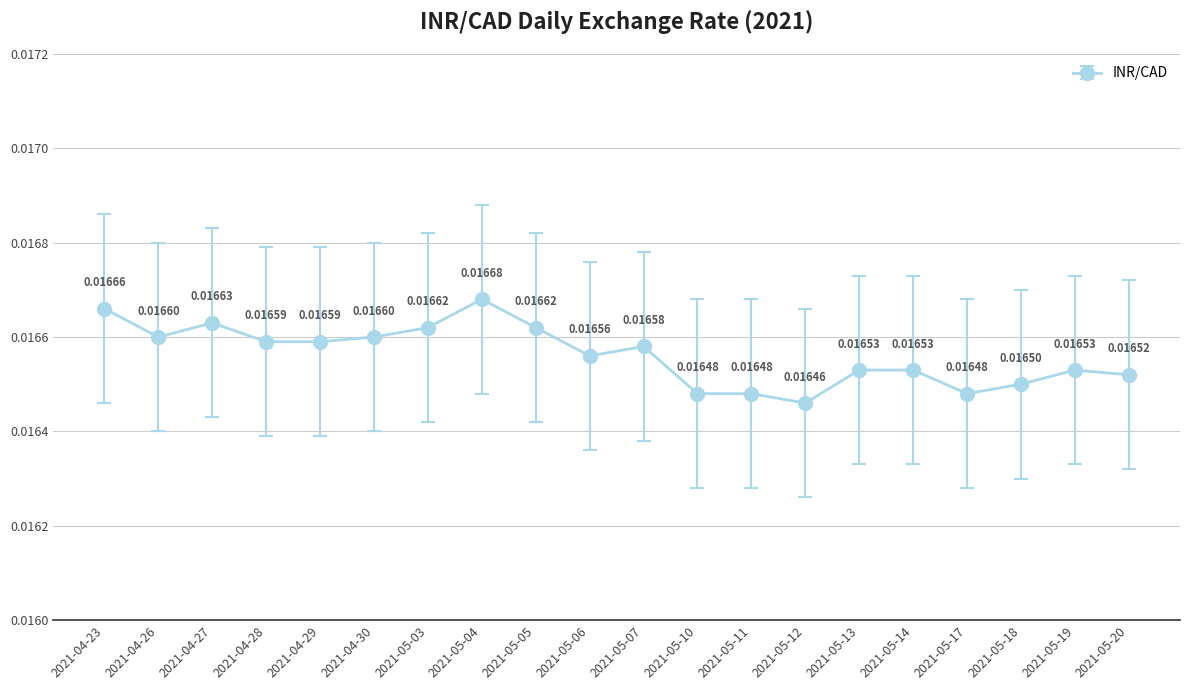

True or false: there are more than 2 points higher than both neighbors.

True